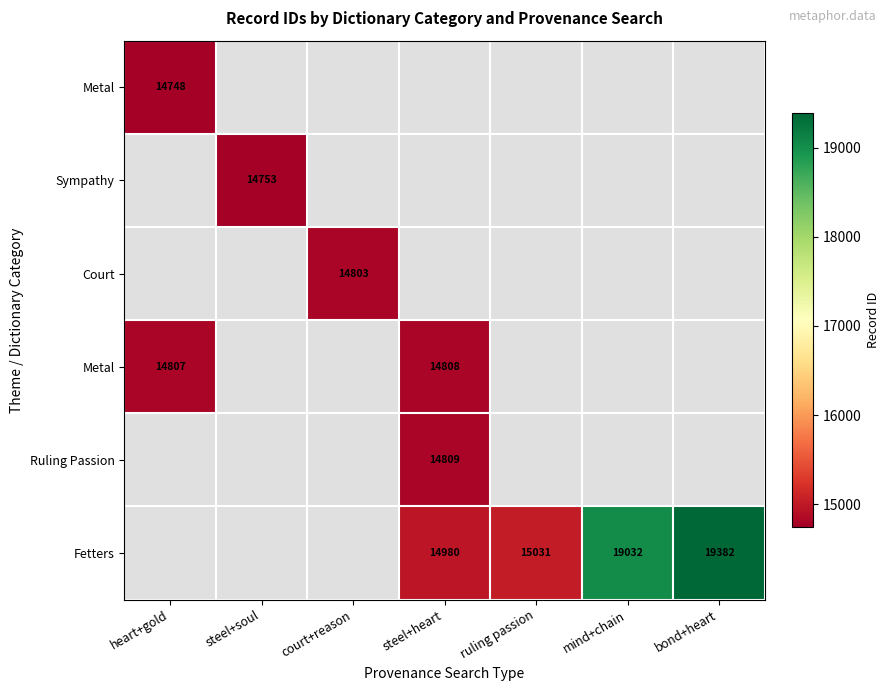

Which label corresponds to the largest value in the chart?

bond+heart